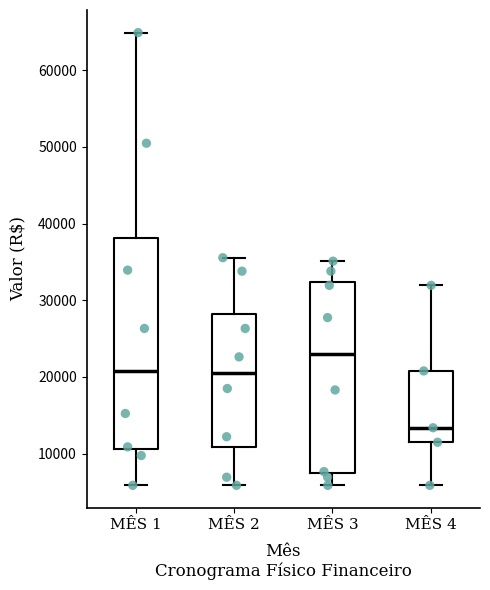

Where is the lower edge of the box for MÊS 4 on the y-axis? The values are not printed on the chart, so give them approximately, as read against the axis.

11000